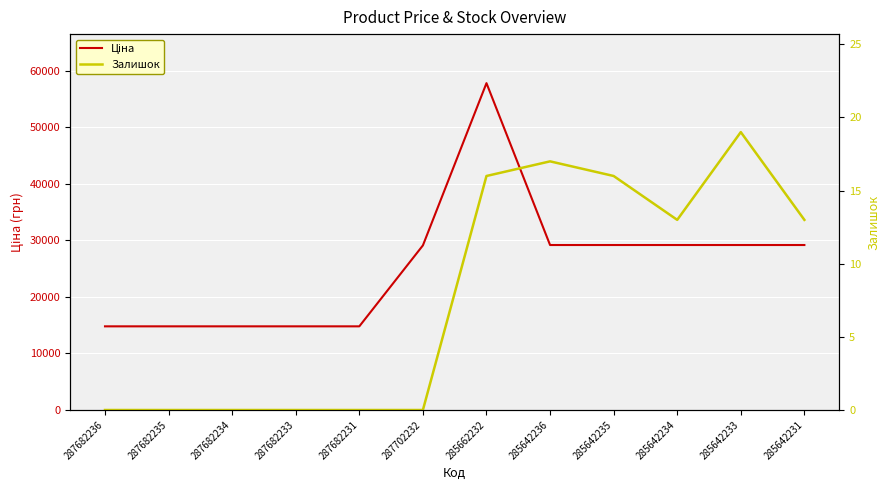

List the series in order of their overall mean, lowest first.

Залишок, Ціна